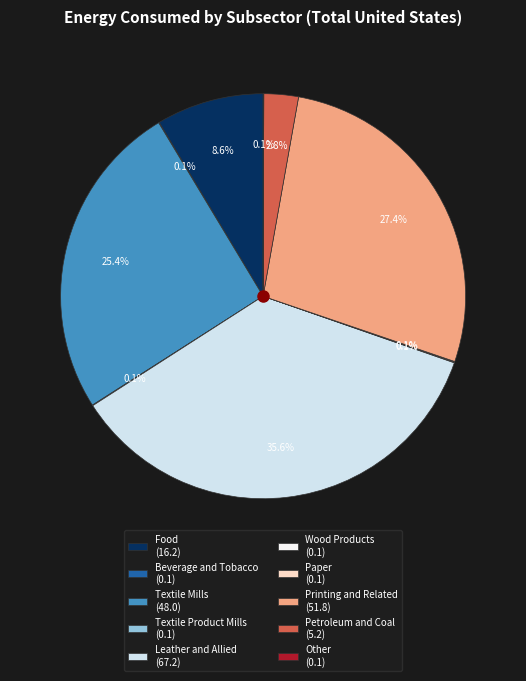

Do Food (16.2) and Printing and Related (51.8) together represent more than half of the pie?

No